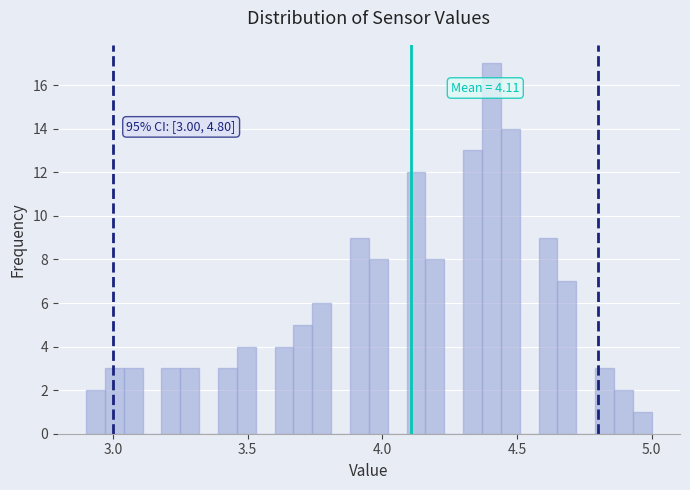

Read against the x-axis, roughly where is the centre of the tallest bar?

4.40